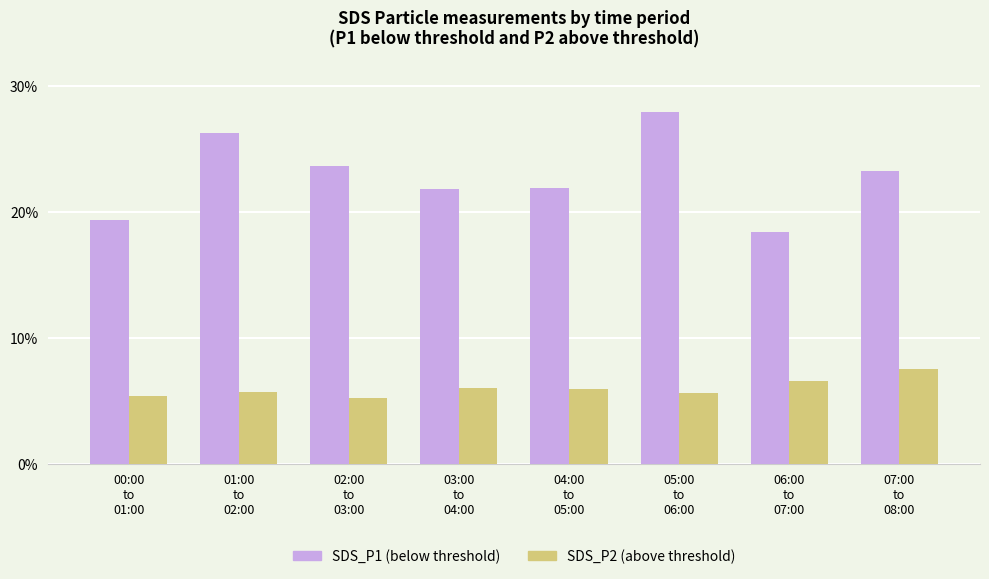

Are the bars horizontal?

No